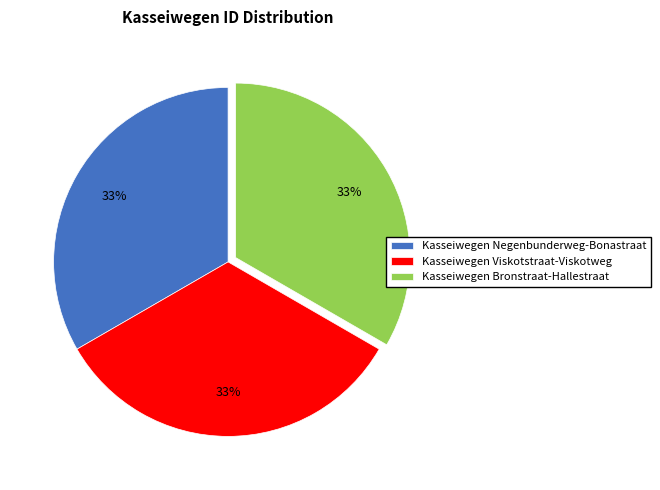

Is the sum of Kasseiwegen Viskotstraat-Viskotweg and Kasseiwegen Negenbunderweg-Bonastraat greater than half?

Yes